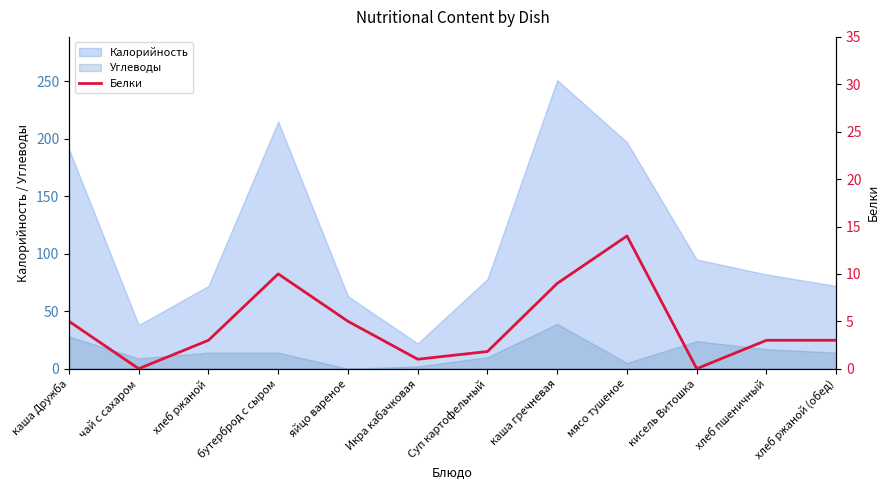

True or false: Калорийность and Углеводы cross at least once.

False